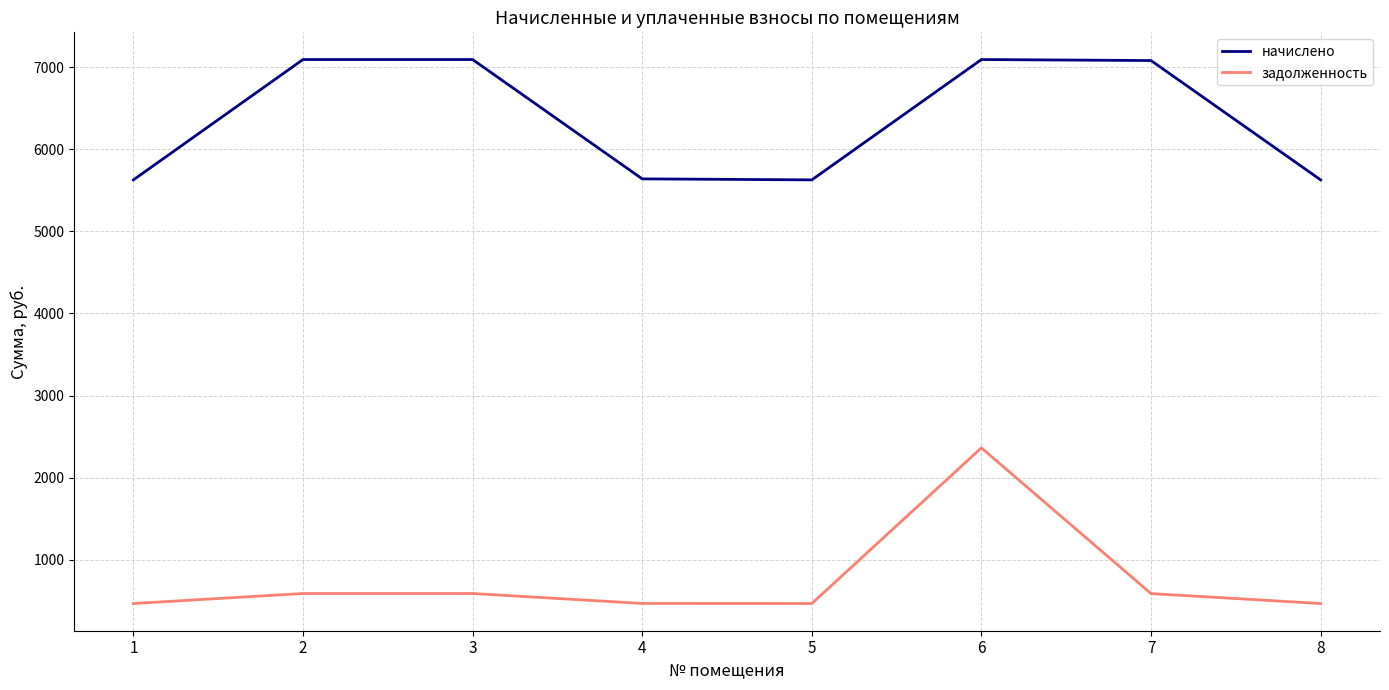

What is the maximum value shown in the chart?

7091.8